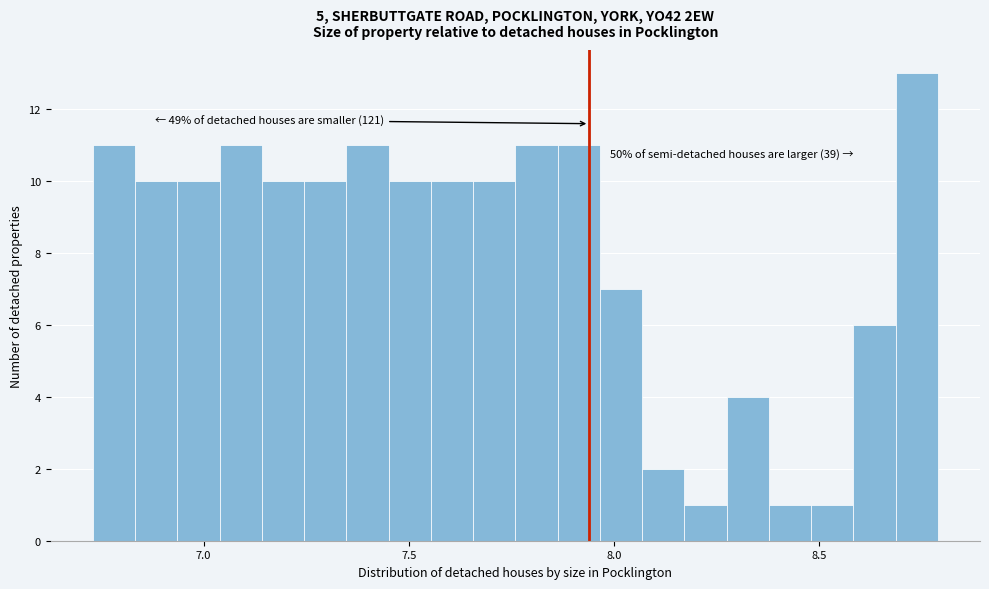

Read against the x-axis, roughly where is the centre of the tallest bar?

8.75